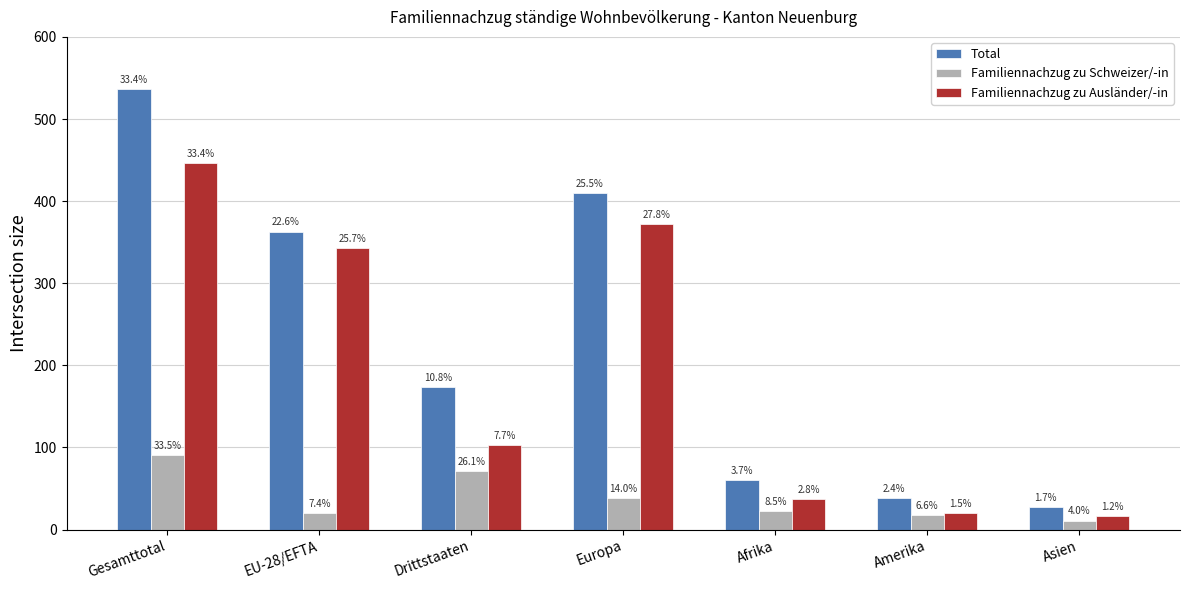

Which has a higher value, Asien or Europa?

Europa